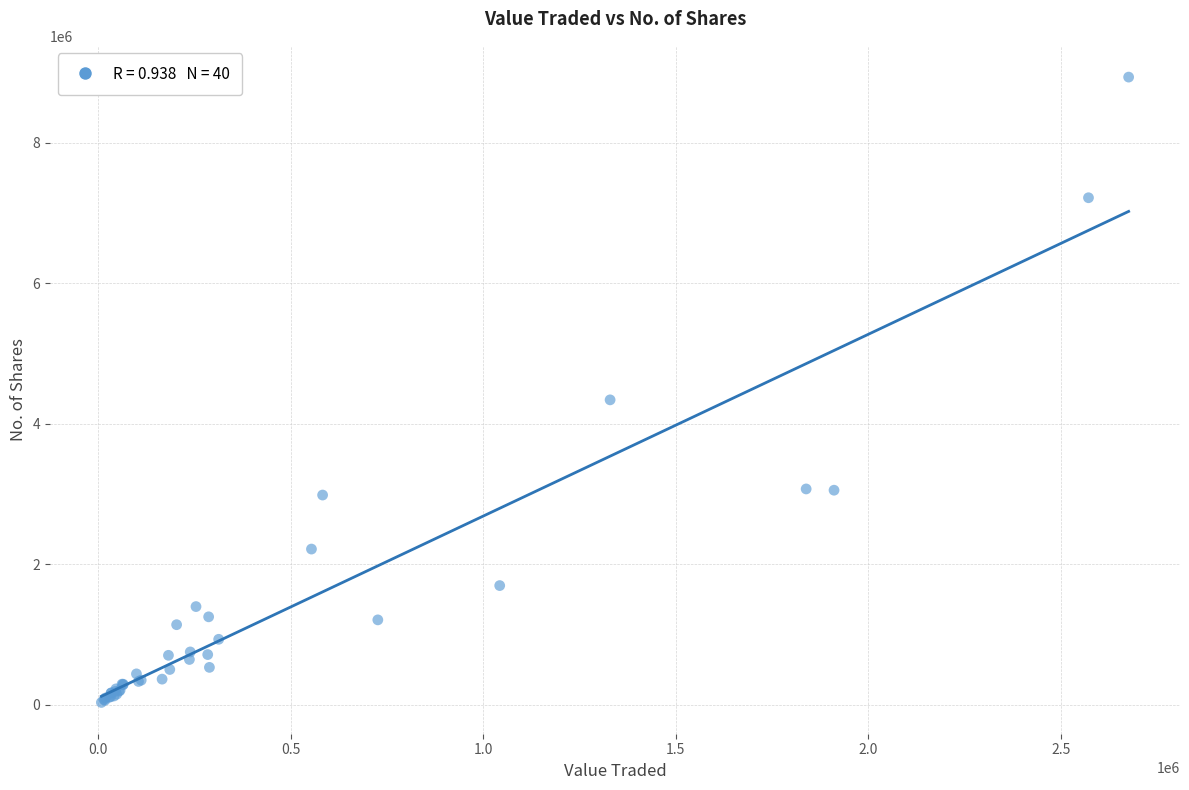

What Y value in the scatter plot is closest to 4483966?

4340463